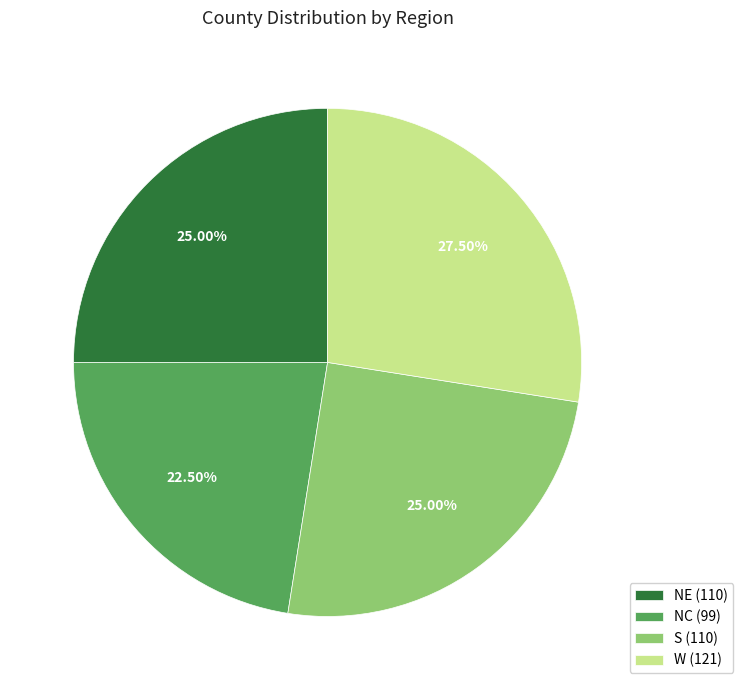

What is the ratio of the value at NE (110) to the value at NC (99)?

1.1